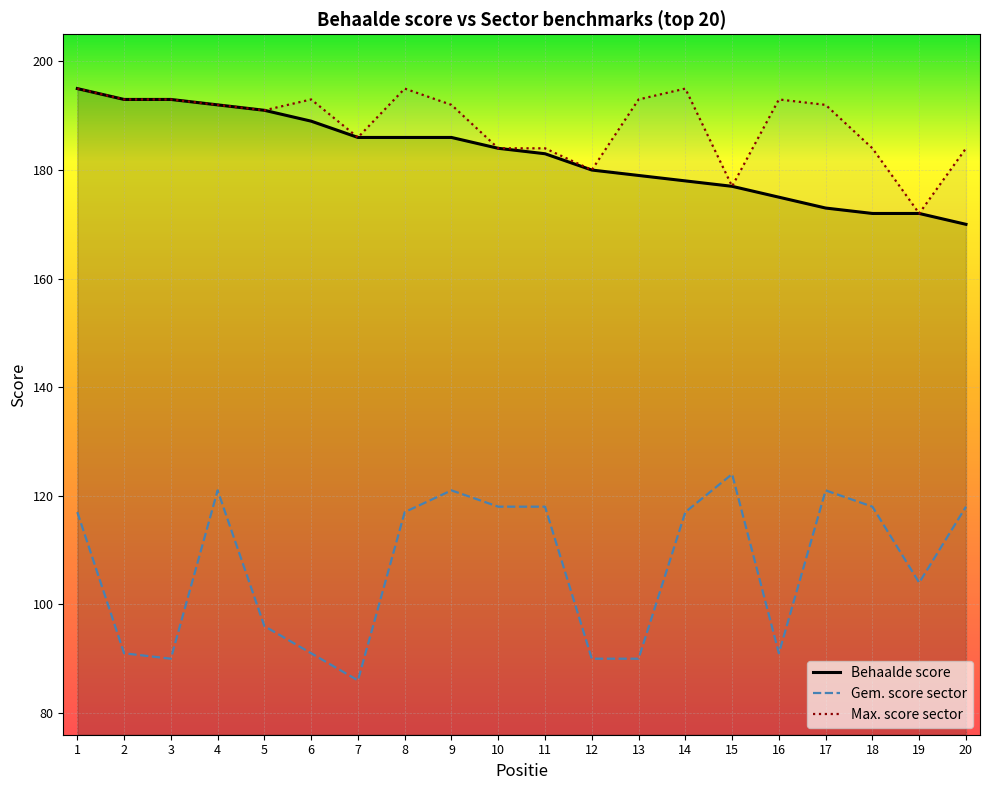

The Max. score sector series shows 231 at 15. True or false?

False